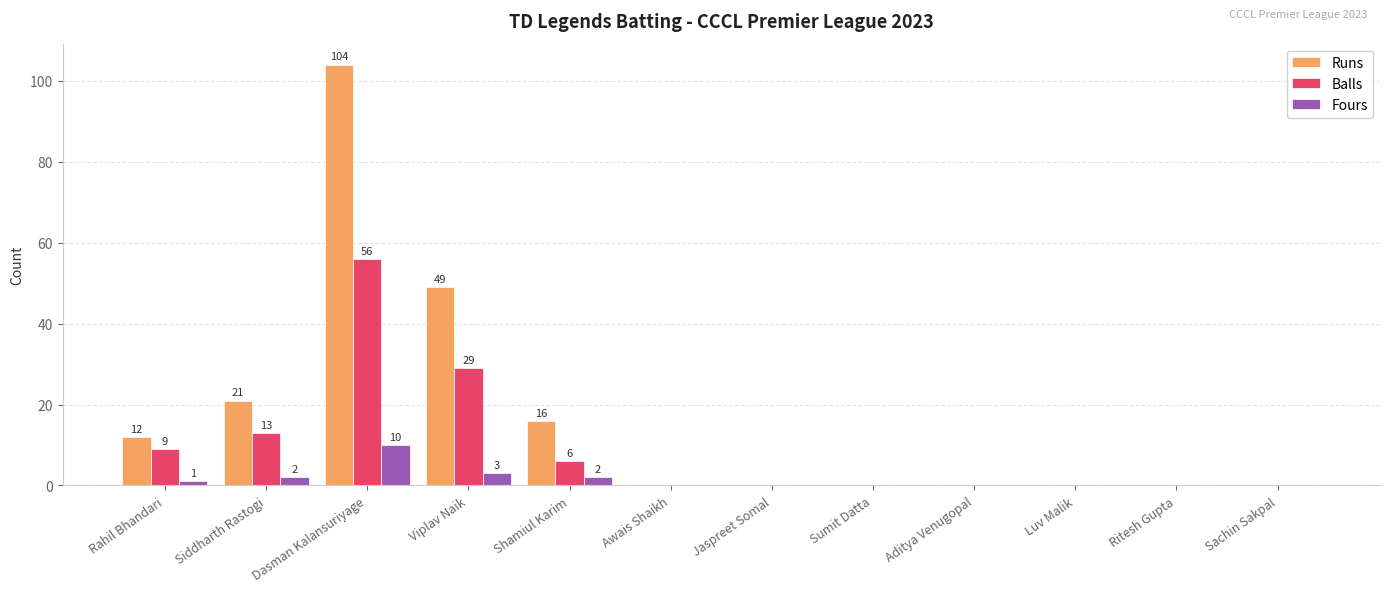

Reading right to left, list all the values displayed in this chart.

Runs: Sachin Sakpal=0	Ritesh Gupta=0	Luv Malik=0	Aditya Venugopal=0	Sumit Datta=0	Jaspreet Somal=0	Awais Shaikh=0	Shamiul Karim=16	Viplav Naik=49	Dasman Kalansuriyage=104	Siddharth Rastogi=21	Rahil Bhandari=12
Balls: Sachin Sakpal=0	Ritesh Gupta=0	Luv Malik=0	Aditya Venugopal=0	Sumit Datta=0	Jaspreet Somal=0	Awais Shaikh=0	Shamiul Karim=6	Viplav Naik=29	Dasman Kalansuriyage=56	Siddharth Rastogi=13	Rahil Bhandari=9
Fours: Sachin Sakpal=0	Ritesh Gupta=0	Luv Malik=0	Aditya Venugopal=0	Sumit Datta=0	Jaspreet Somal=0	Awais Shaikh=0	Shamiul Karim=2	Viplav Naik=3	Dasman Kalansuriyage=10	Siddharth Rastogi=2	Rahil Bhandari=1